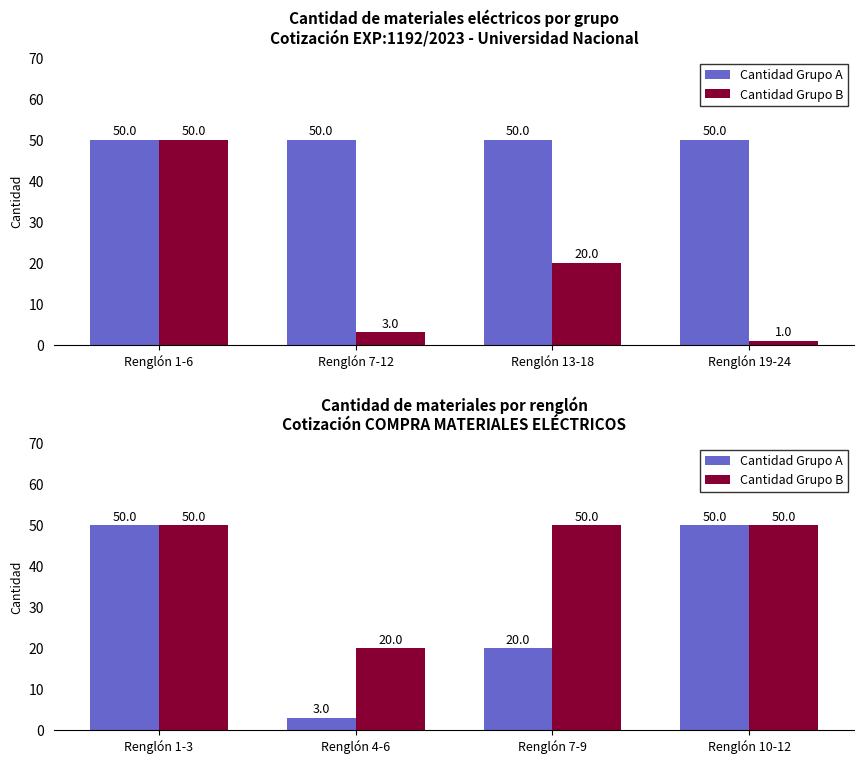

Which series has the largest total across all categories?

Cantidad Grupo B